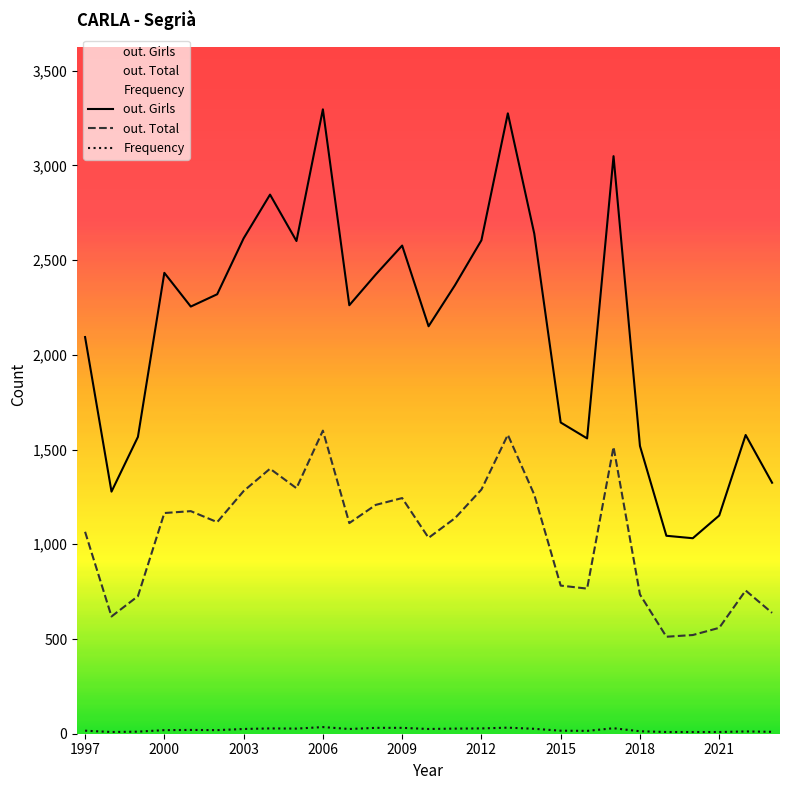

What are all the series names shown in the legend?

out. Girls, out. Total, Frequency